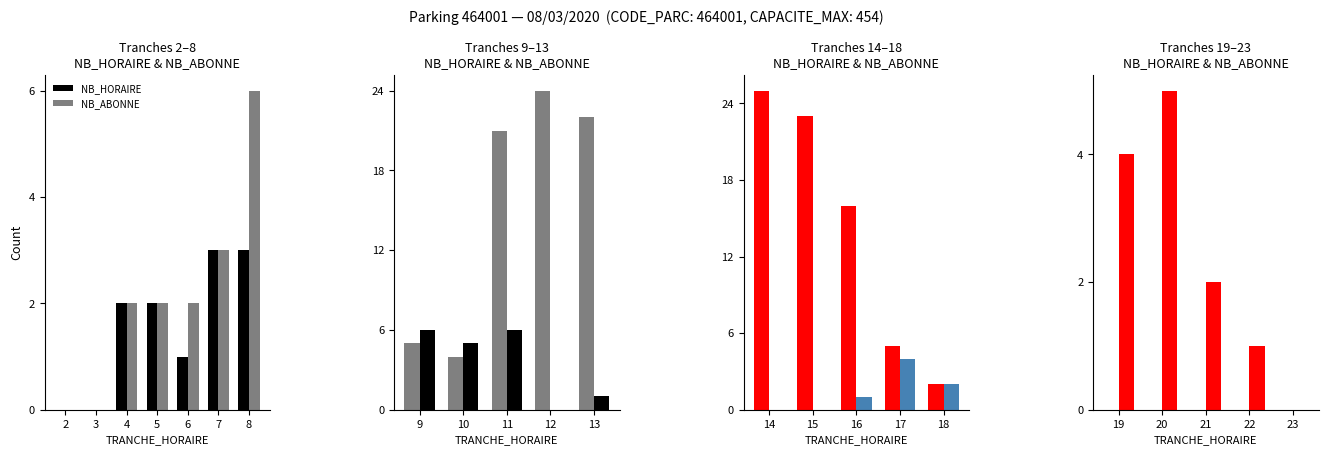

Which series has the largest total across all categories?

NB_ABONNE